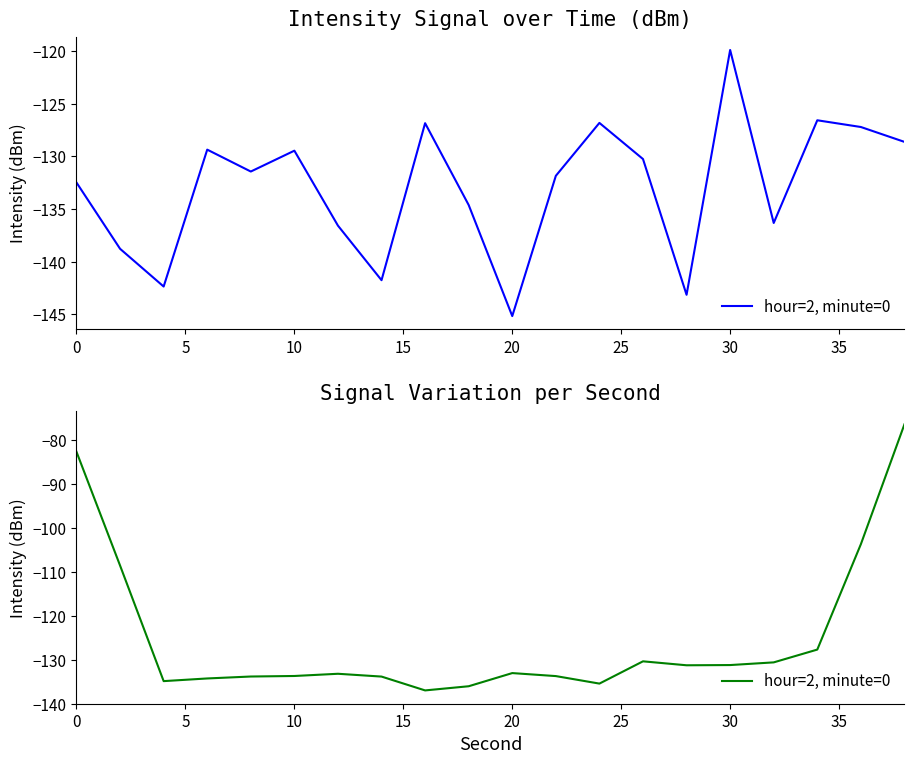

Is this an area chart (filled region under the line)?

No